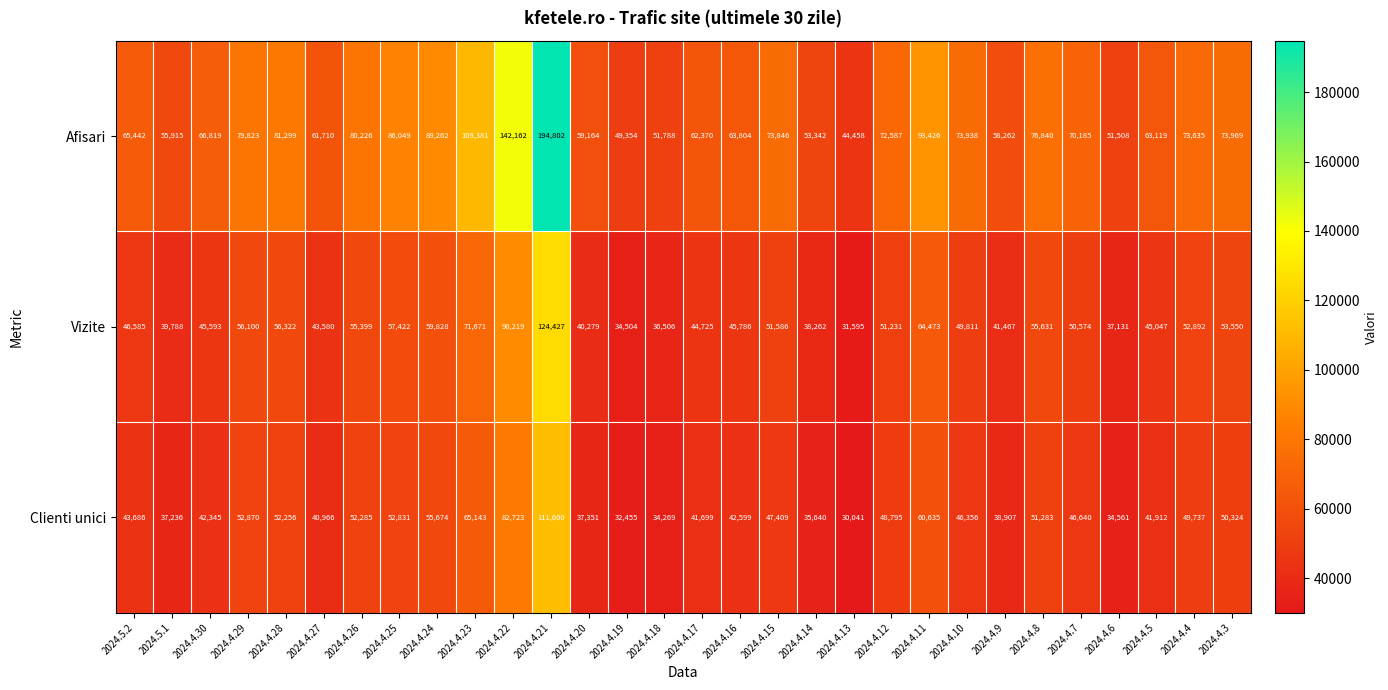

At which category does the chart reach its minimum across all series?

2024.4.13